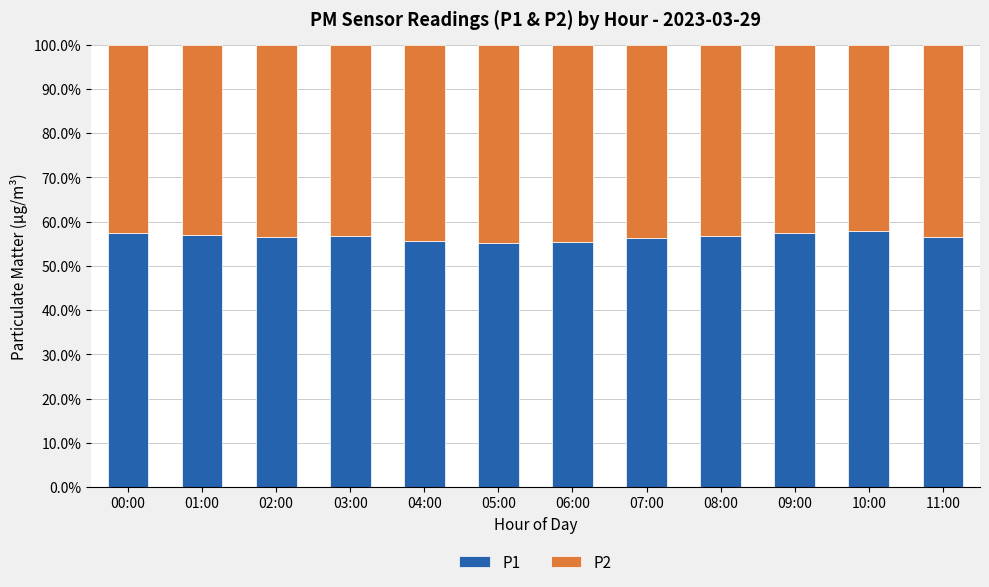

What is the total value across all series at 08:00?

100.0